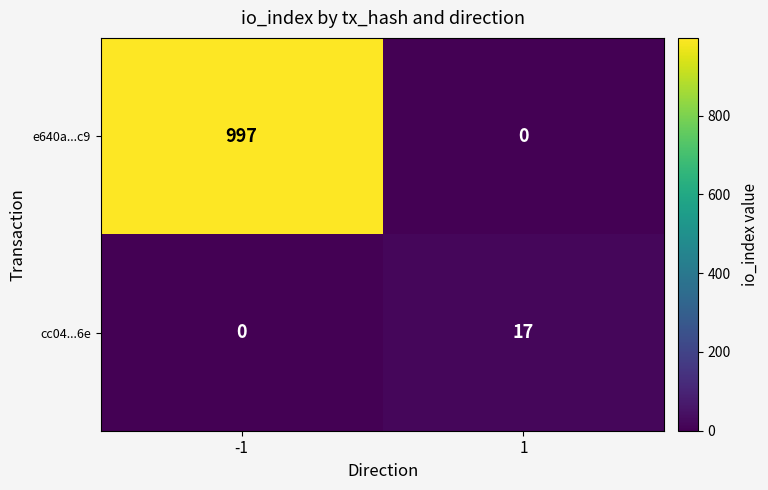

What is the greatest value displayed?

997